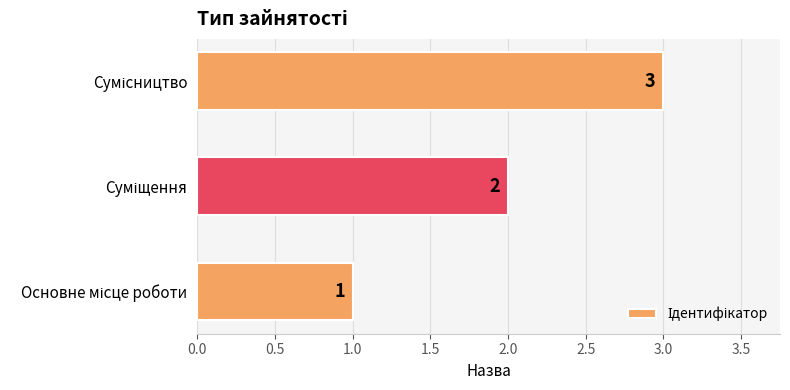

How many values are between 1 and 3?

3